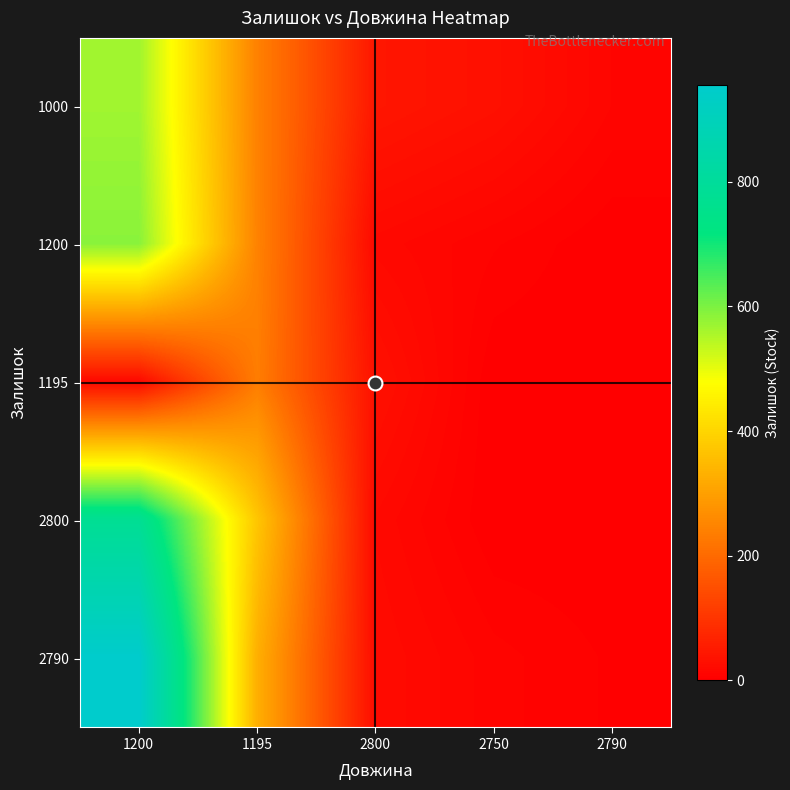

At how many categories does at least one series exceed 299?

2